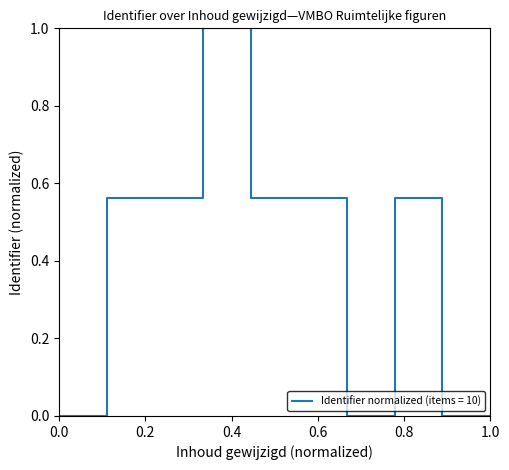

True or false: there are more than 0 points higher than both neighbors.

True